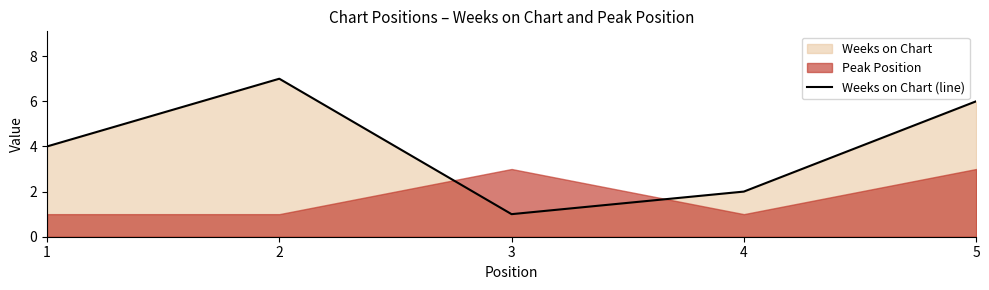

What is the change in value from 2 to 4?

-5